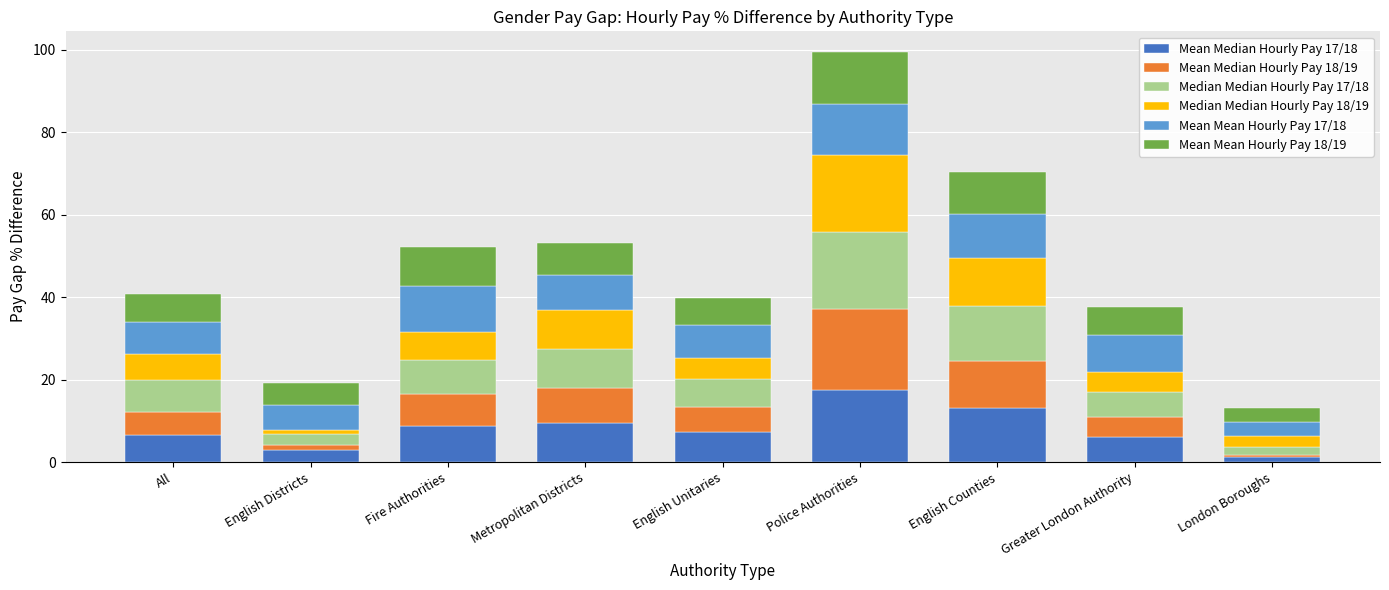

What is the highest value of the Mean Median Hourly Pay 17/18 series?

17.5